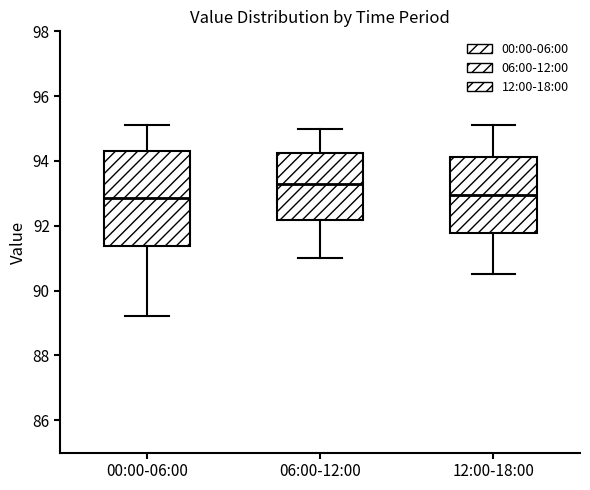

Reading left to right, transcribe this box plot: for each box, give where its median line is, the range the box spans, and where its two whiskers end, as read against the y-axis. The values are not printed on the chart, so give them approximately, as read against the axis.

00:00-06:00: median 92.8, box 91.4 to 94.4, whiskers 89.2 to 95.2
06:00-12:00: median 93.4, box 92.2 to 94.2, whiskers 91.0 to 95.0
12:00-18:00: median 93.0, box 91.8 to 94.2, whiskers 90.6 to 95.2